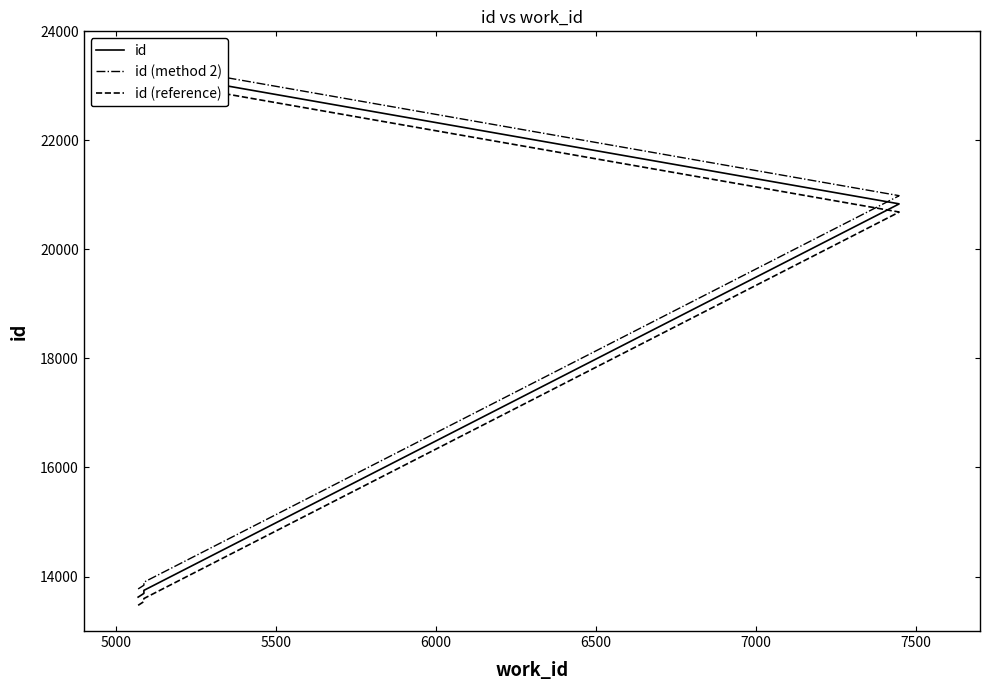

What is the highest value of the id (method 2) series?

23215